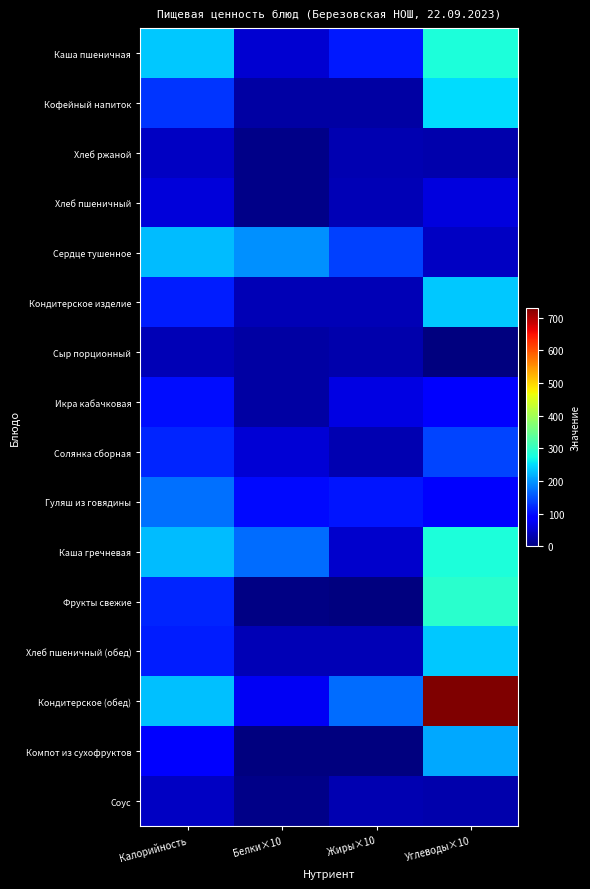

Which series changed the most between Калорийность and Белки×10?

Каша пшеничная